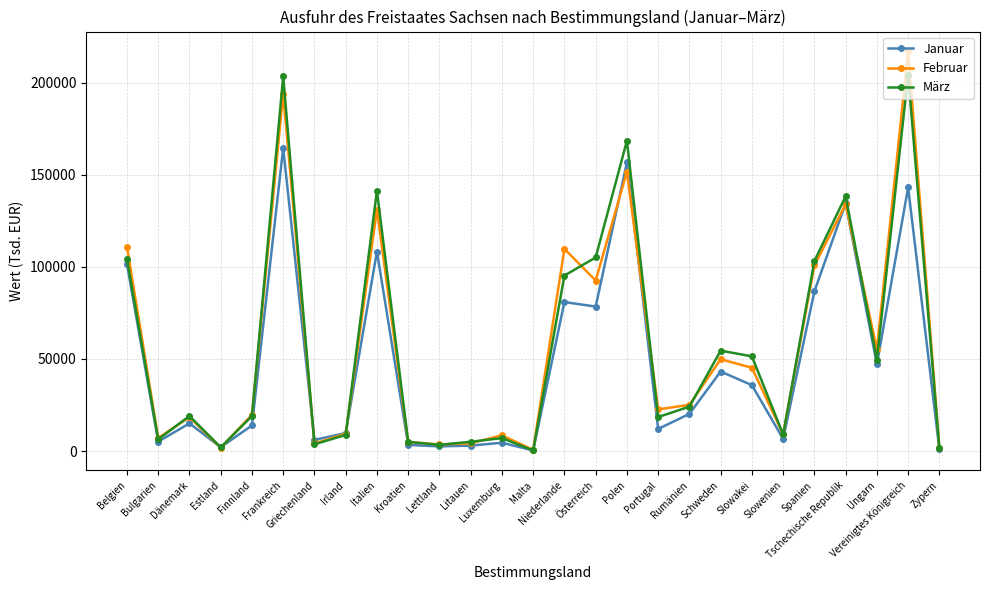

How many lines are shown in the chart?

3